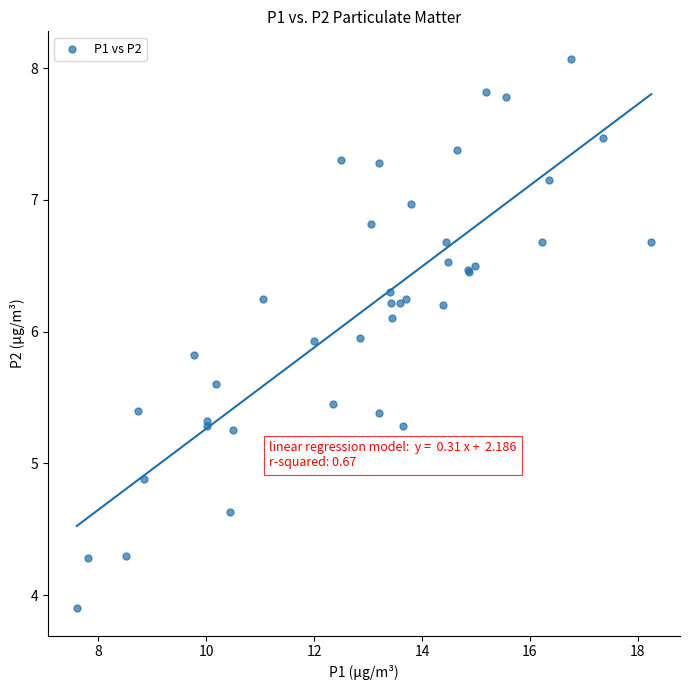

What Y value in the scatter plot is closest to 5?

4.9